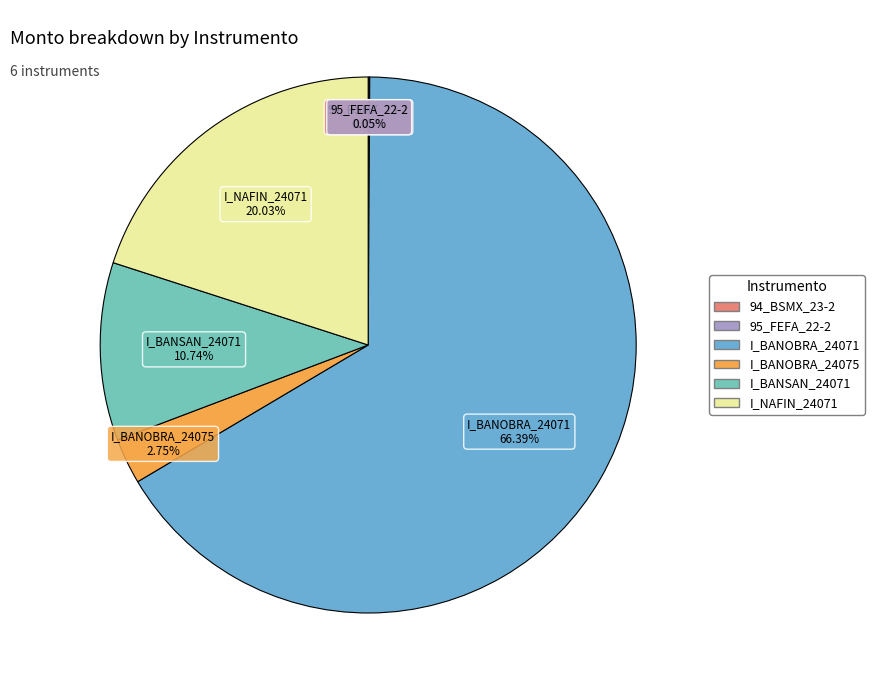

What is the ratio of the value at I_NAFIN_24071 to the value at I_BANSAN_24071?

1.9